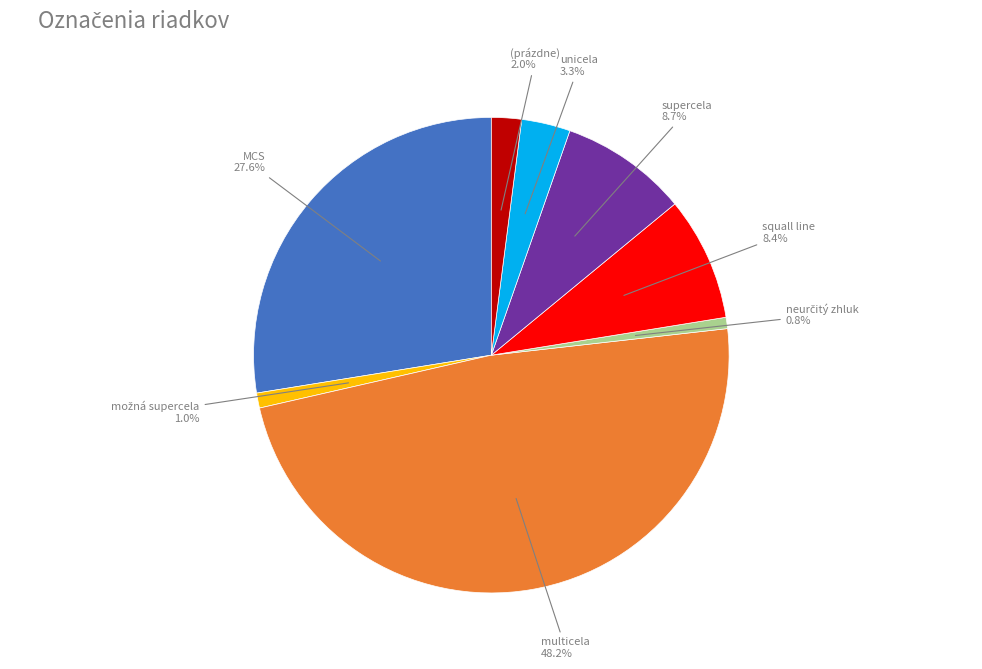

How many segments does this pie chart have?

8